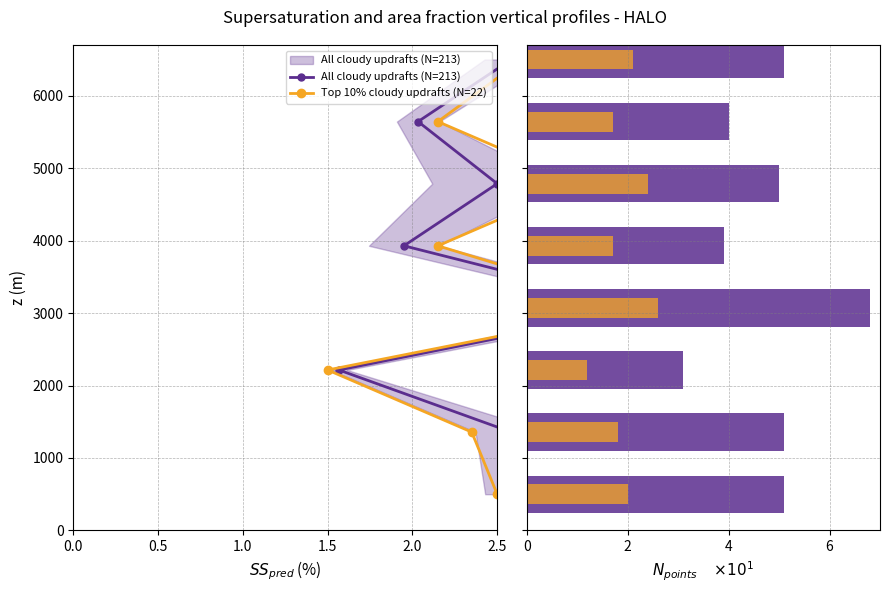

At how many categories does at least one series exceed 12?

8